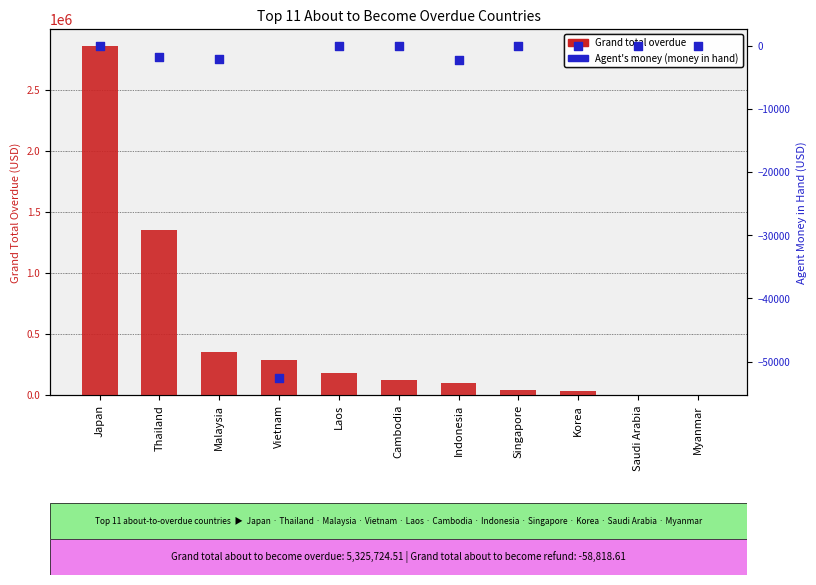

At which category is the sum across all series the highest?

Japan